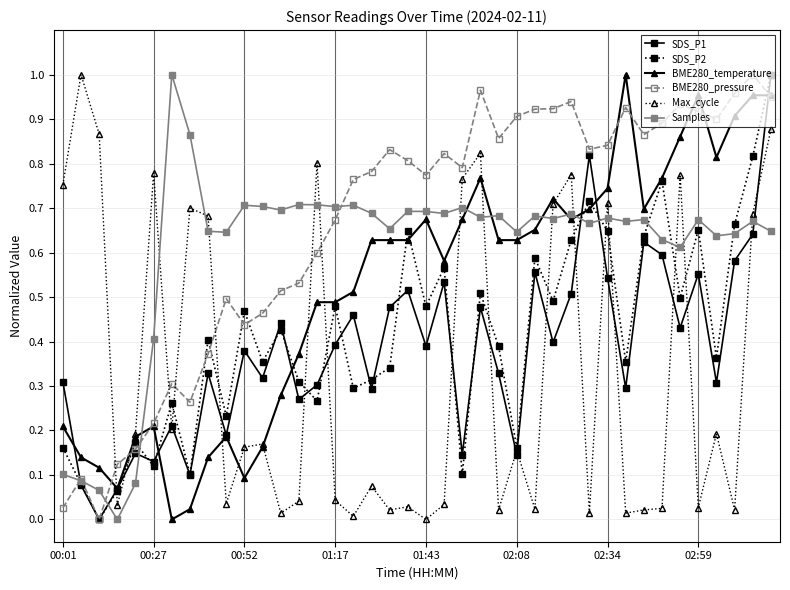

Which series has the largest total across all categories?

BME280_pressure